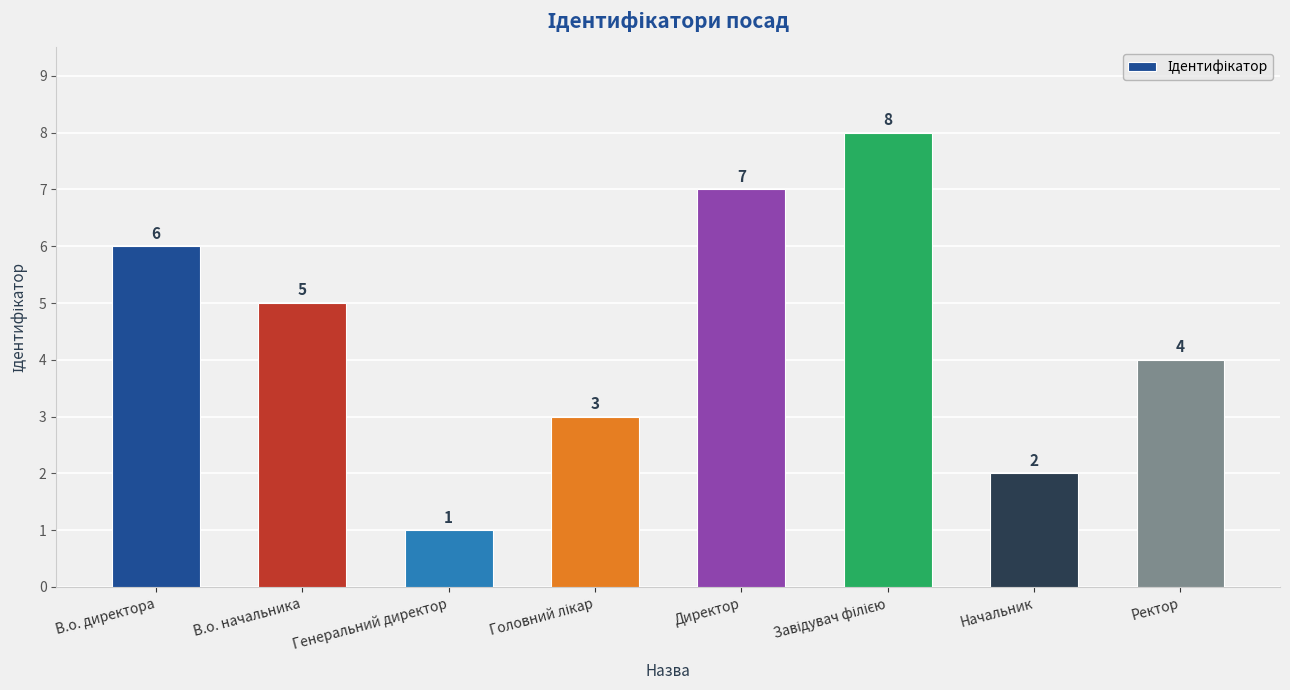

What is the difference between the maximum and minimum values?

7